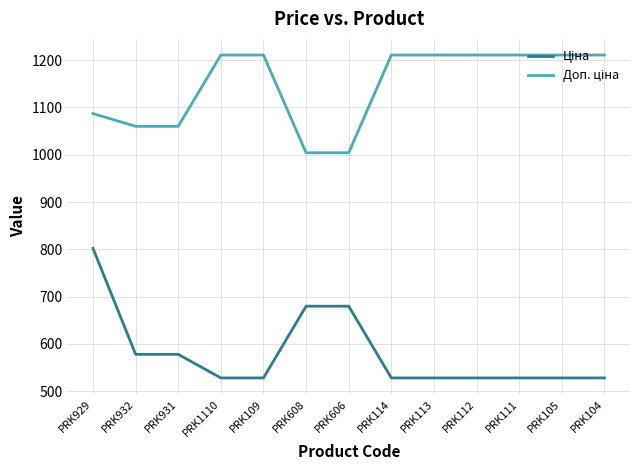

What is the greatest value displayed?

1210.7